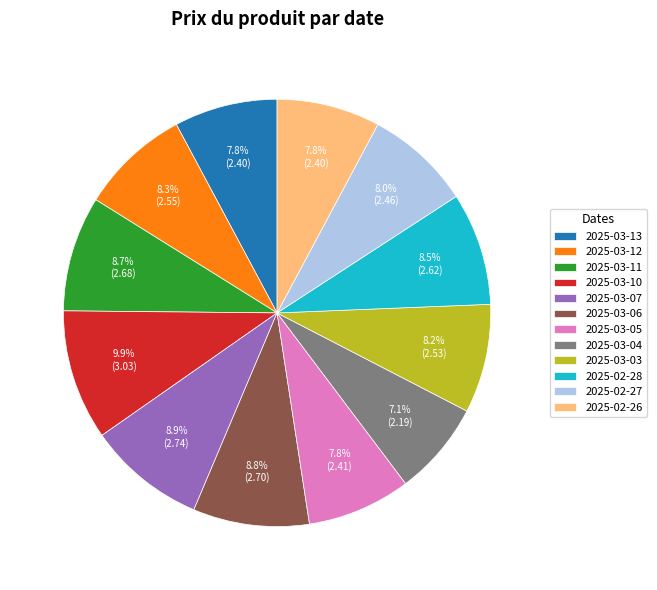

Is 2025-02-26 the majority of the pie?

No